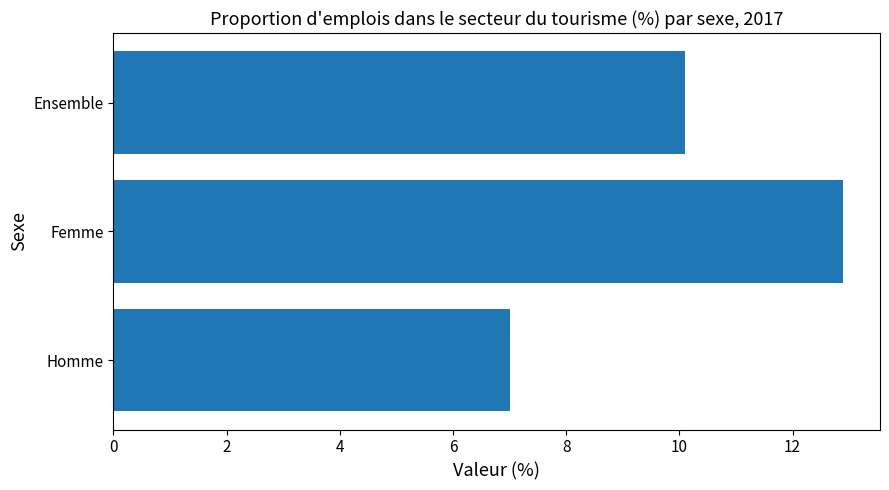

What is the change in value from Femme to Ensemble?

-2.8